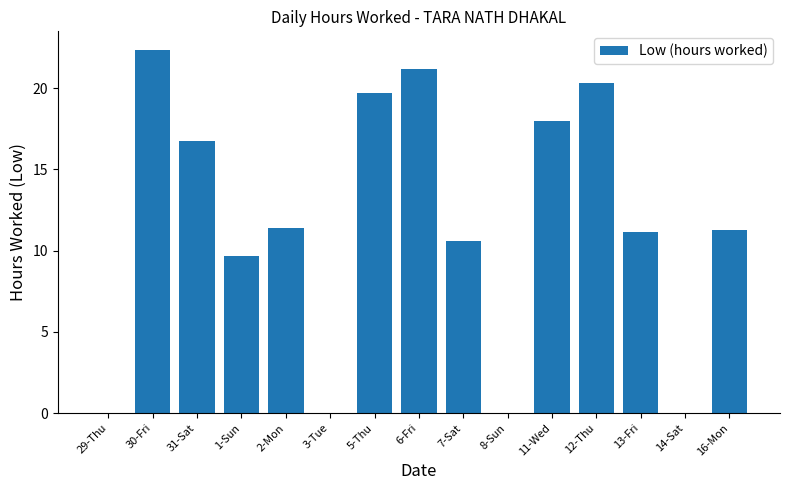

The chart shows a value of 4.1 at 16-Mon. True or false?

False